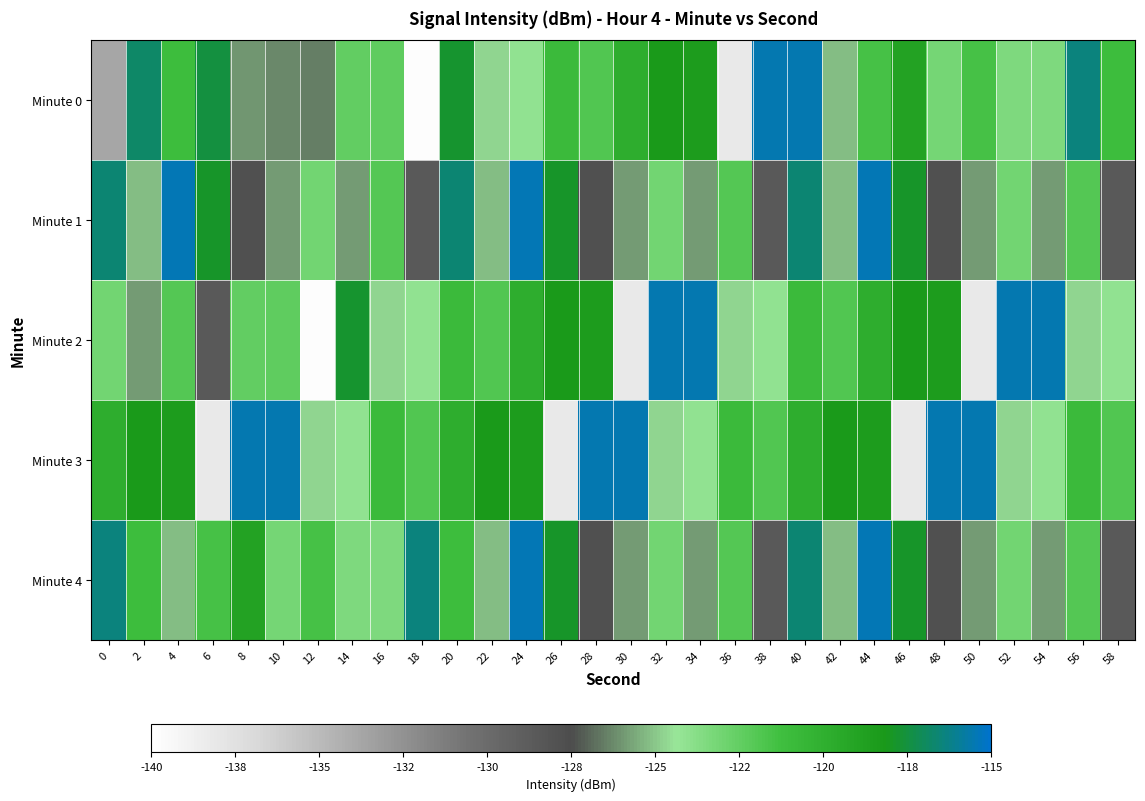

What is the spread (max minus min) of values at 12?

18.3